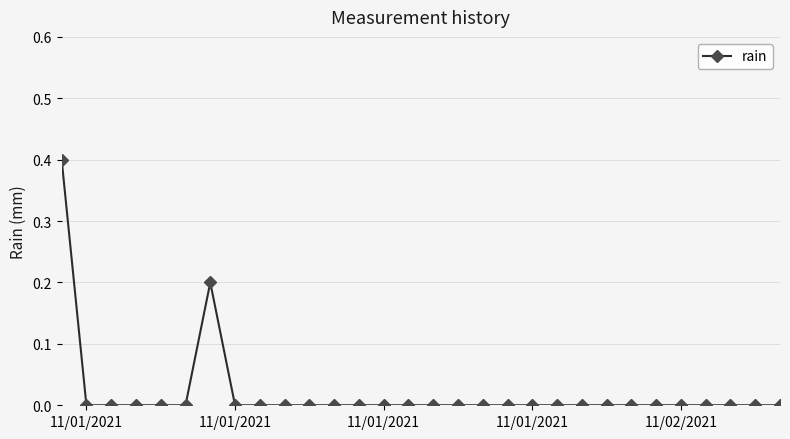

What is the difference between the maximum and minimum values?

0.4